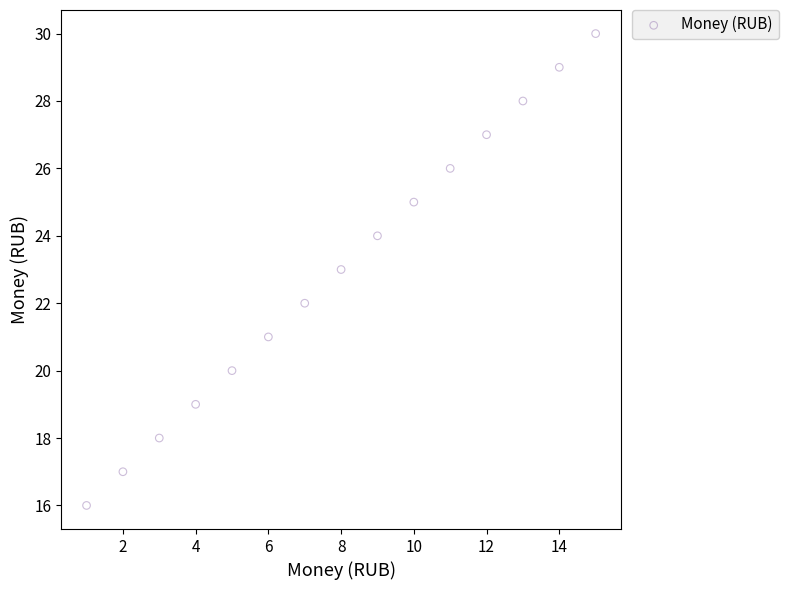

What is the range of X values (max minus min)?

14